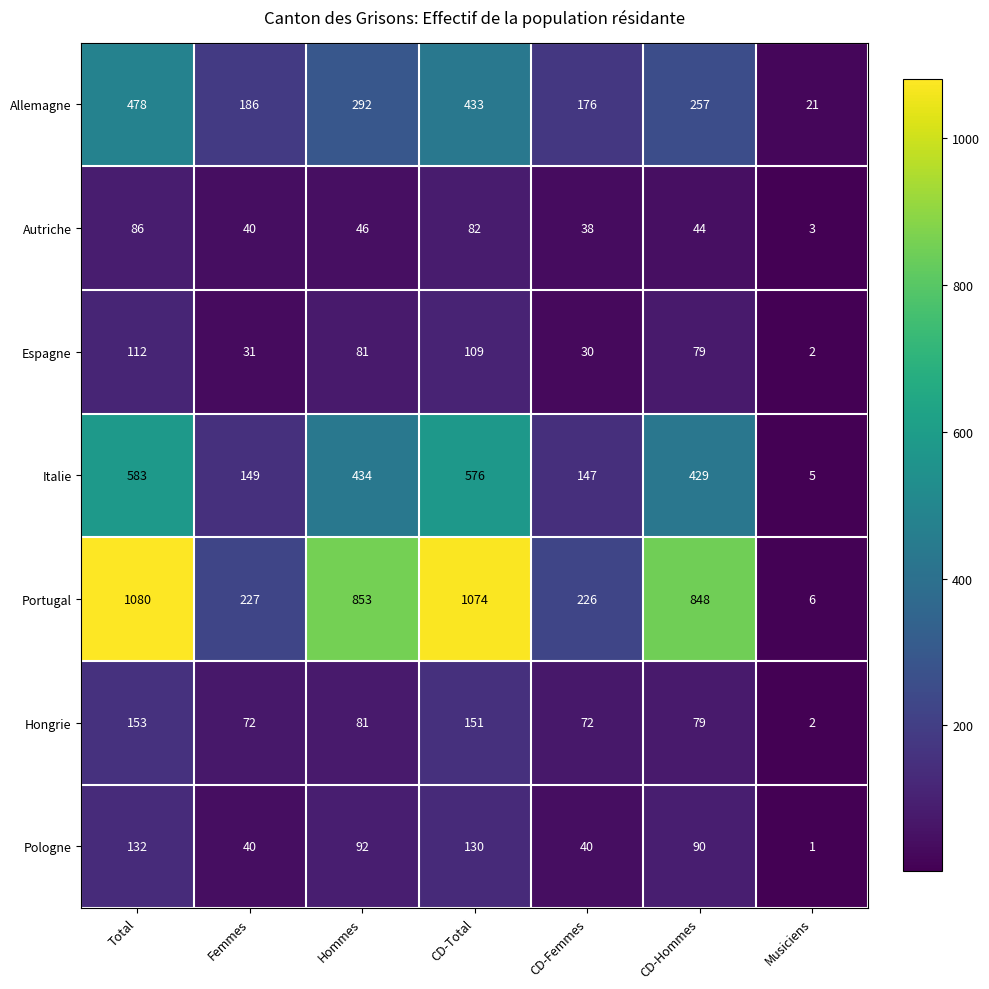

What is the sum of all Espagne values?

444